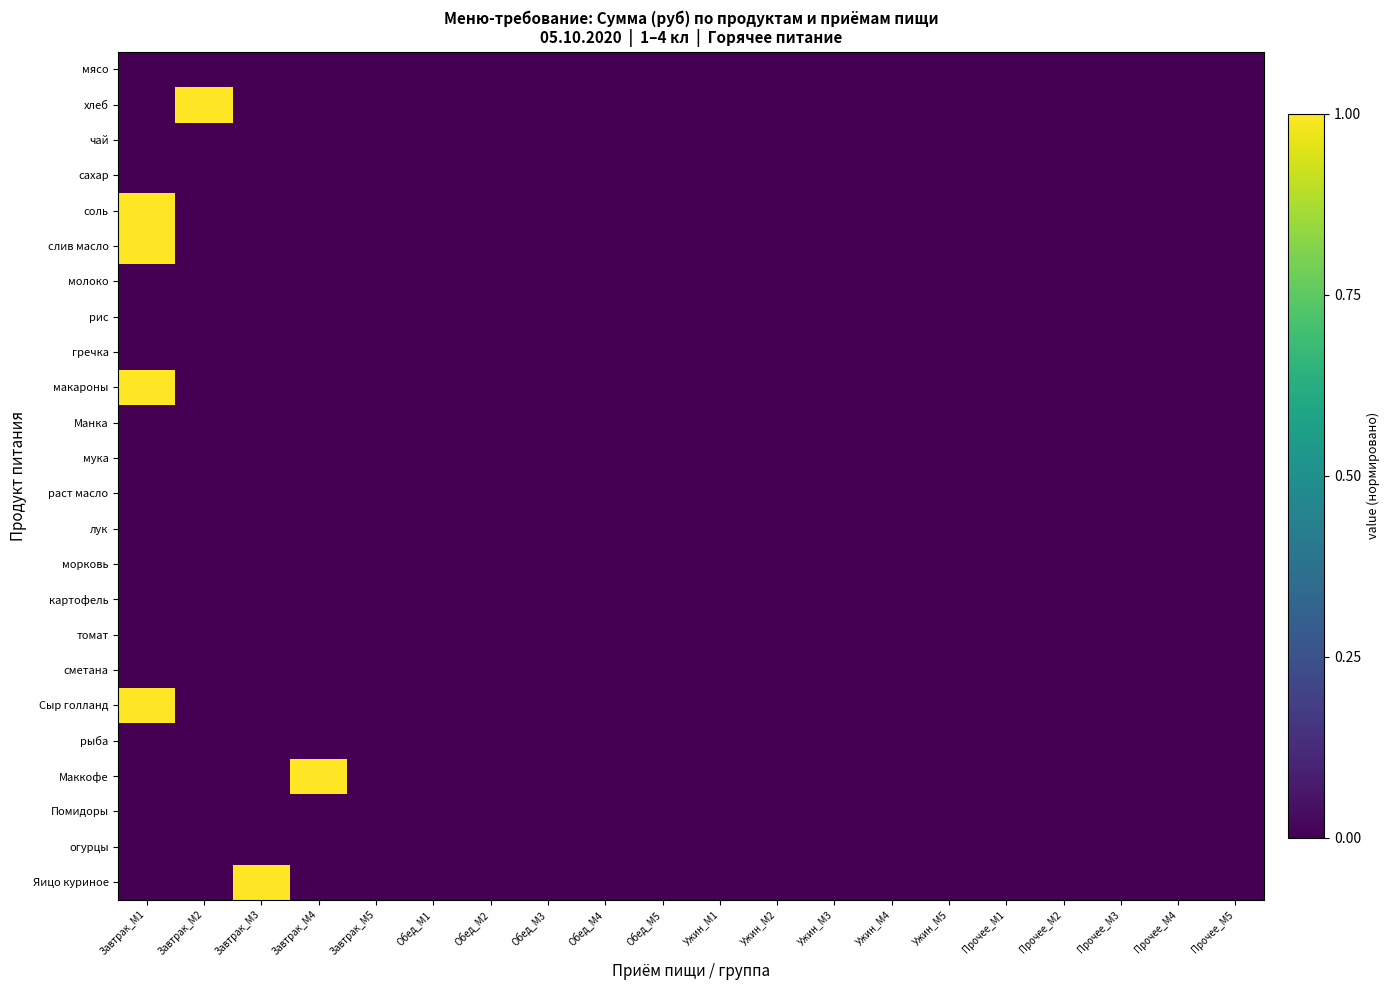

Reading left to right, extract all data points from this chart.

мясо: Завтрак_М1=0	Завтрак_М2=0	Завтрак_М3=0	Завтрак_М4=0	Завтрак_М5=0	Обед_М1=0	Обед_М2=0	Обед_М3=0	Обед_М4=0	Обед_М5=0	Ужин_М1=0	Ужин_М2=0	Ужин_М3=0	Ужин_М4=0	Ужин_М5=0	Прочее_М1=0	Прочее_М2=0	Прочее_М3=0	Прочее_М4=0	Прочее_М5=0
хлеб: Завтрак_М1=0	Завтрак_М2=1	Завтрак_М3=0	Завтрак_М4=0	Завтрак_М5=0	Обед_М1=0	Обед_М2=0	Обед_М3=0	Обед_М4=0	Обед_М5=0	Ужин_М1=0	Ужин_М2=0	Ужин_М3=0	Ужин_М4=0	Ужин_М5=0	Прочее_М1=0	Прочее_М2=0	Прочее_М3=0	Прочее_М4=0	Прочее_М5=0
чай: Завтрак_М1=0	Завтрак_М2=0	Завтрак_М3=0	Завтрак_М4=0	Завтрак_М5=0	Обед_М1=0	Обед_М2=0	Обед_М3=0	Обед_М4=0	Обед_М5=0	Ужин_М1=0	Ужин_М2=0	Ужин_М3=0	Ужин_М4=0	Ужин_М5=0	Прочее_М1=0	Прочее_М2=0	Прочее_М3=0	Прочее_М4=0	Прочее_М5=0
сахар: Завтрак_М1=0	Завтрак_М2=0	Завтрак_М3=0	Завтрак_М4=0	Завтрак_М5=0	Обед_М1=0	Обед_М2=0	Обед_М3=0	Обед_М4=0	Обед_М5=0	Ужин_М1=0	Ужин_М2=0	Ужин_М3=0	Ужин_М4=0	Ужин_М5=0	Прочее_М1=0	Прочее_М2=0	Прочее_М3=0	Прочее_М4=0	Прочее_М5=0
соль: Завтрак_М1=1	Завтрак_М2=0	Завтрак_М3=0	Завтрак_М4=0	Завтрак_М5=0	Обед_М1=0	Обед_М2=0	Обед_М3=0	Обед_М4=0	Обед_М5=0	Ужин_М1=0	Ужин_М2=0	Ужин_М3=0	Ужин_М4=0	Ужин_М5=0	Прочее_М1=0	Прочее_М2=0	Прочее_М3=0	Прочее_М4=0	Прочее_М5=0
слив масло: Завтрак_М1=1	Завтрак_М2=0	Завтрак_М3=0	Завтрак_М4=0	Завтрак_М5=0	Обед_М1=0	Обед_М2=0	Обед_М3=0	Обед_М4=0	Обед_М5=0	Ужин_М1=0	Ужин_М2=0	Ужин_М3=0	Ужин_М4=0	Ужин_М5=0	Прочее_М1=0	Прочее_М2=0	Прочее_М3=0	Прочее_М4=0	Прочее_М5=0
молоко: Завтрак_М1=0	Завтрак_М2=0	Завтрак_М3=0	Завтрак_М4=0	Завтрак_М5=0	Обед_М1=0	Обед_М2=0	Обед_М3=0	Обед_М4=0	Обед_М5=0	Ужин_М1=0	Ужин_М2=0	Ужин_М3=0	Ужин_М4=0	Ужин_М5=0	Прочее_М1=0	Прочее_М2=0	Прочее_М3=0	Прочее_М4=0	Прочее_М5=0
рис: Завтрак_М1=0	Завтрак_М2=0	Завтрак_М3=0	Завтрак_М4=0	Завтрак_М5=0	Обед_М1=0	Обед_М2=0	Обед_М3=0	Обед_М4=0	Обед_М5=0	Ужин_М1=0	Ужин_М2=0	Ужин_М3=0	Ужин_М4=0	Ужин_М5=0	Прочее_М1=0	Прочее_М2=0	Прочее_М3=0	Прочее_М4=0	Прочее_М5=0
гречка: Завтрак_М1=0	Завтрак_М2=0	Завтрак_М3=0	Завтрак_М4=0	Завтрак_М5=0	Обед_М1=0	Обед_М2=0	Обед_М3=0	Обед_М4=0	Обед_М5=0	Ужин_М1=0	Ужин_М2=0	Ужин_М3=0	Ужин_М4=0	Ужин_М5=0	Прочее_М1=0	Прочее_М2=0	Прочее_М3=0	Прочее_М4=0	Прочее_М5=0
макароны: Завтрак_М1=1	Завтрак_М2=0	Завтрак_М3=0	Завтрак_М4=0	Завтрак_М5=0	Обед_М1=0	Обед_М2=0	Обед_М3=0	Обед_М4=0	Обед_М5=0	Ужин_М1=0	Ужин_М2=0	Ужин_М3=0	Ужин_М4=0	Ужин_М5=0	Прочее_М1=0	Прочее_М2=0	Прочее_М3=0	Прочее_М4=0	Прочее_М5=0
Манка: Завтрак_М1=0	Завтрак_М2=0	Завтрак_М3=0	Завтрак_М4=0	Завтрак_М5=0	Обед_М1=0	Обед_М2=0	Обед_М3=0	Обед_М4=0	Обед_М5=0	Ужин_М1=0	Ужин_М2=0	Ужин_М3=0	Ужин_М4=0	Ужин_М5=0	Прочее_М1=0	Прочее_М2=0	Прочее_М3=0	Прочее_М4=0	Прочее_М5=0
мука: Завтрак_М1=0	Завтрак_М2=0	Завтрак_М3=0	Завтрак_М4=0	Завтрак_М5=0	Обед_М1=0	Обед_М2=0	Обед_М3=0	Обед_М4=0	Обед_М5=0	Ужин_М1=0	Ужин_М2=0	Ужин_М3=0	Ужин_М4=0	Ужин_М5=0	Прочее_М1=0	Прочее_М2=0	Прочее_М3=0	Прочее_М4=0	Прочее_М5=0
раст масло: Завтрак_М1=0	Завтрак_М2=0	Завтрак_М3=0	Завтрак_М4=0	Завтрак_М5=0	Обед_М1=0	Обед_М2=0	Обед_М3=0	Обед_М4=0	Обед_М5=0	Ужин_М1=0	Ужин_М2=0	Ужин_М3=0	Ужин_М4=0	Ужин_М5=0	Прочее_М1=0	Прочее_М2=0	Прочее_М3=0	Прочее_М4=0	Прочее_М5=0
лук: Завтрак_М1=0	Завтрак_М2=0	Завтрак_М3=0	Завтрак_М4=0	Завтрак_М5=0	Обед_М1=0	Обед_М2=0	Обед_М3=0	Обед_М4=0	Обед_М5=0	Ужин_М1=0	Ужин_М2=0	Ужин_М3=0	Ужин_М4=0	Ужин_М5=0	Прочее_М1=0	Прочее_М2=0	Прочее_М3=0	Прочее_М4=0	Прочее_М5=0
морковь: Завтрак_М1=0	Завтрак_М2=0	Завтрак_М3=0	Завтрак_М4=0	Завтрак_М5=0	Обед_М1=0	Обед_М2=0	Обед_М3=0	Обед_М4=0	Обед_М5=0	Ужин_М1=0	Ужин_М2=0	Ужин_М3=0	Ужин_М4=0	Ужин_М5=0	Прочее_М1=0	Прочее_М2=0	Прочее_М3=0	Прочее_М4=0	Прочее_М5=0
картофель: Завтрак_М1=0	Завтрак_М2=0	Завтрак_М3=0	Завтрак_М4=0	Завтрак_М5=0	Обед_М1=0	Обед_М2=0	Обед_М3=0	Обед_М4=0	Обед_М5=0	Ужин_М1=0	Ужин_М2=0	Ужин_М3=0	Ужин_М4=0	Ужин_М5=0	Прочее_М1=0	Прочее_М2=0	Прочее_М3=0	Прочее_М4=0	Прочее_М5=0
томат: Завтрак_М1=0	Завтрак_М2=0	Завтрак_М3=0	Завтрак_М4=0	Завтрак_М5=0	Обед_М1=0	Обед_М2=0	Обед_М3=0	Обед_М4=0	Обед_М5=0	Ужин_М1=0	Ужин_М2=0	Ужин_М3=0	Ужин_М4=0	Ужин_М5=0	Прочее_М1=0	Прочее_М2=0	Прочее_М3=0	Прочее_М4=0	Прочее_М5=0
сметана: Завтрак_М1=0	Завтрак_М2=0	Завтрак_М3=0	Завтрак_М4=0	Завтрак_М5=0	Обед_М1=0	Обед_М2=0	Обед_М3=0	Обед_М4=0	Обед_М5=0	Ужин_М1=0	Ужин_М2=0	Ужин_М3=0	Ужин_М4=0	Ужин_М5=0	Прочее_М1=0	Прочее_М2=0	Прочее_М3=0	Прочее_М4=0	Прочее_М5=0
Сыр голланд: Завтрак_М1=1	Завтрак_М2=0	Завтрак_М3=0	Завтрак_М4=0	Завтрак_М5=0	Обед_М1=0	Обед_М2=0	Обед_М3=0	Обед_М4=0	Обед_М5=0	Ужин_М1=0	Ужин_М2=0	Ужин_М3=0	Ужин_М4=0	Ужин_М5=0	Прочее_М1=0	Прочее_М2=0	Прочее_М3=0	Прочее_М4=0	Прочее_М5=0
рыба: Завтрак_М1=0	Завтрак_М2=0	Завтрак_М3=0	Завтрак_М4=0	Завтрак_М5=0	Обед_М1=0	Обед_М2=0	Обед_М3=0	Обед_М4=0	Обед_М5=0	Ужин_М1=0	Ужин_М2=0	Ужин_М3=0	Ужин_М4=0	Ужин_М5=0	Прочее_М1=0	Прочее_М2=0	Прочее_М3=0	Прочее_М4=0	Прочее_М5=0
Маккофе: Завтрак_М1=0	Завтрак_М2=0	Завтрак_М3=0	Завтрак_М4=1	Завтрак_М5=0	Обед_М1=0	Обед_М2=0	Обед_М3=0	Обед_М4=0	Обед_М5=0	Ужин_М1=0	Ужин_М2=0	Ужин_М3=0	Ужин_М4=0	Ужин_М5=0	Прочее_М1=0	Прочее_М2=0	Прочее_М3=0	Прочее_М4=0	Прочее_М5=0
Помидоры: Завтрак_М1=0	Завтрак_М2=0	Завтрак_М3=0	Завтрак_М4=0	Завтрак_М5=0	Обед_М1=0	Обед_М2=0	Обед_М3=0	Обед_М4=0	Обед_М5=0	Ужин_М1=0	Ужин_М2=0	Ужин_М3=0	Ужин_М4=0	Ужин_М5=0	Прочее_М1=0	Прочее_М2=0	Прочее_М3=0	Прочее_М4=0	Прочее_М5=0
огурцы: Завтрак_М1=0	Завтрак_М2=0	Завтрак_М3=0	Завтрак_М4=0	Завтрак_М5=0	Обед_М1=0	Обед_М2=0	Обед_М3=0	Обед_М4=0	Обед_М5=0	Ужин_М1=0	Ужин_М2=0	Ужин_М3=0	Ужин_М4=0	Ужин_М5=0	Прочее_М1=0	Прочее_М2=0	Прочее_М3=0	Прочее_М4=0	Прочее_М5=0
Яицо куриное: Завтрак_М1=0	Завтрак_М2=0	Завтрак_М3=1	Завтрак_М4=0	Завтрак_М5=0	Обед_М1=0	Обед_М2=0	Обед_М3=0	Обед_М4=0	Обед_М5=0	Ужин_М1=0	Ужин_М2=0	Ужин_М3=0	Ужин_М4=0	Ужин_М5=0	Прочее_М1=0	Прочее_М2=0	Прочее_М3=0	Прочее_М4=0	Прочее_М5=0